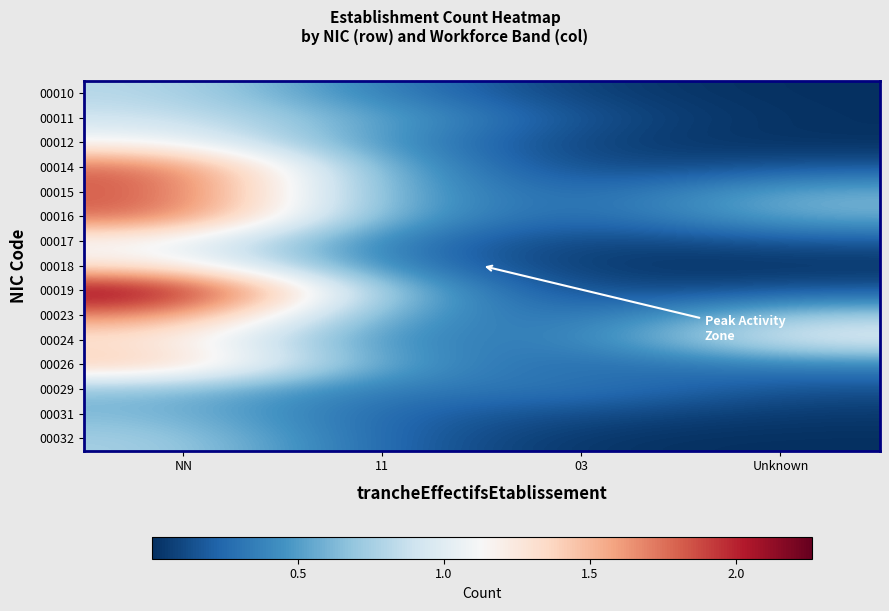

What is the total value across all series at 11?

6.2